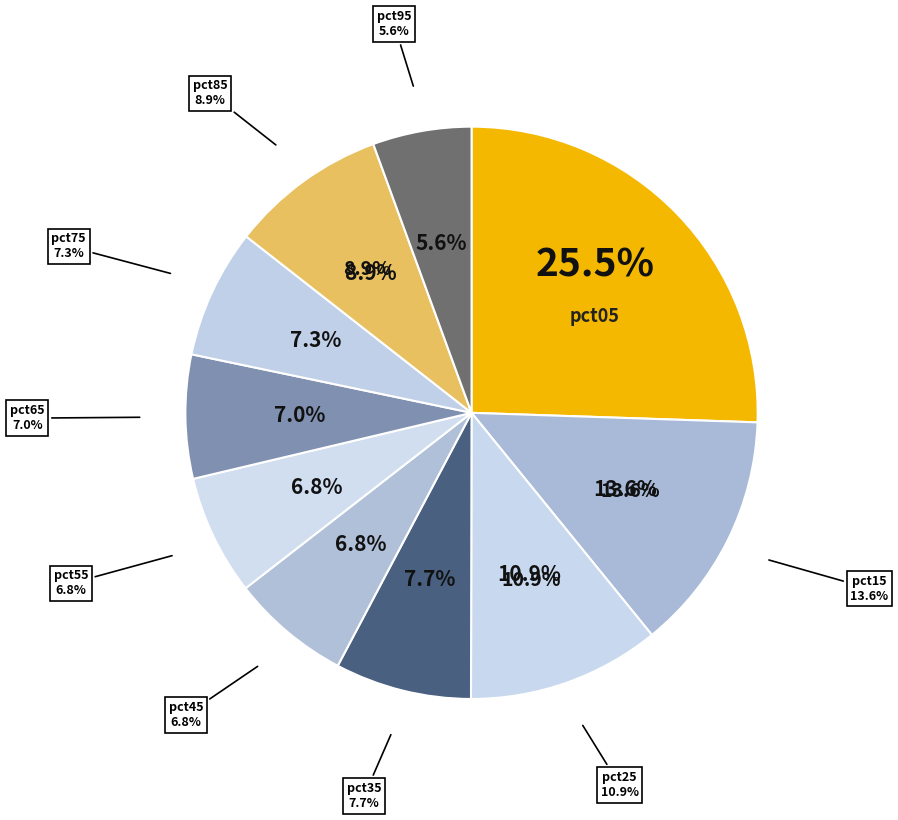

Rank the categories by value from lowest to highest.

pct95, pct45, pct55, pct65, pct75, pct35, pct85, pct25, pct15, pct05